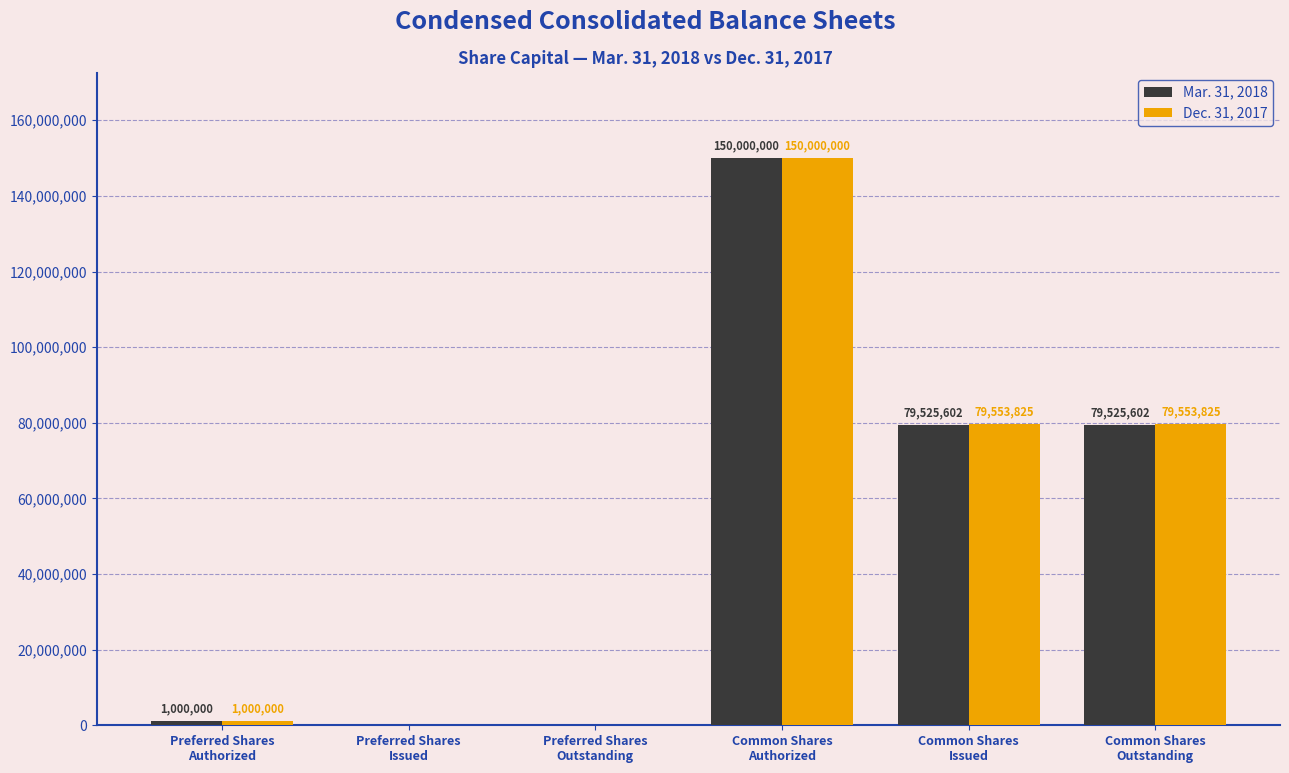

What is the highest value of the Mar. 31, 2018 series?

150000000